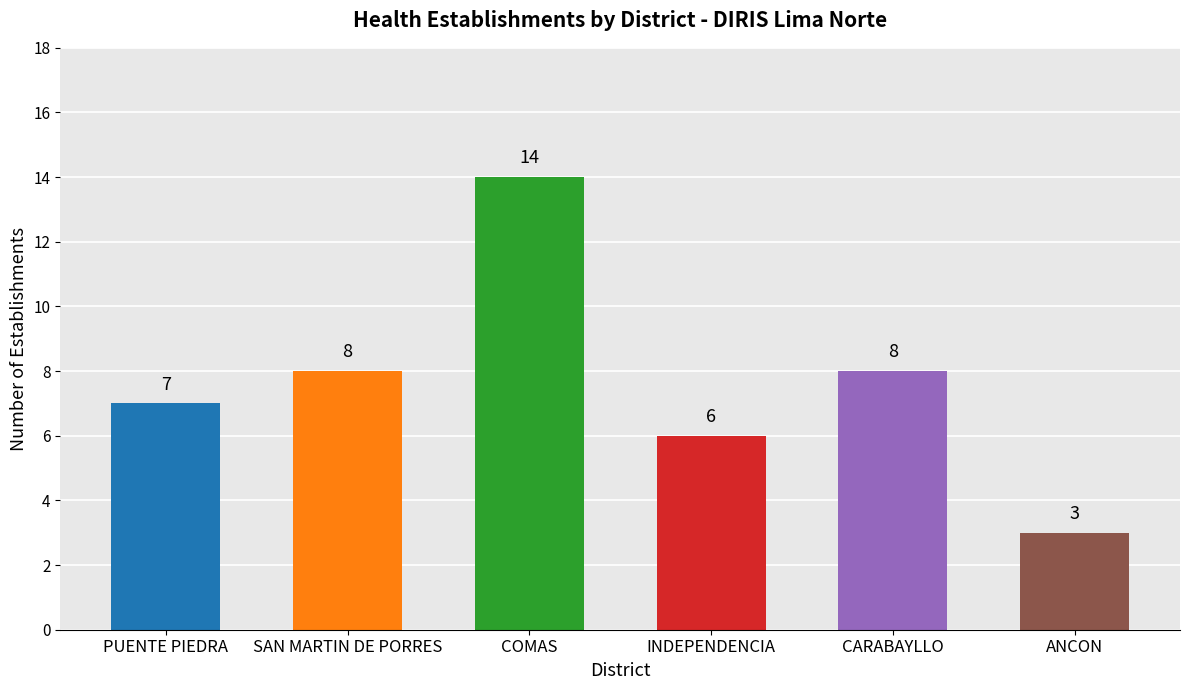

What is the difference between the maximum and minimum values?

11